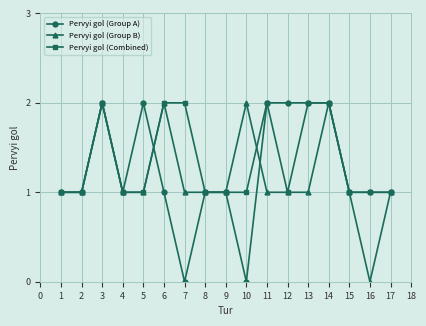

Reading left to right, extract all data points from this chart.

Pervyi gol (Group A): 1	1	2	1	2	1	0	1	1	0	2	2	2	2	1	1	1
Pervyi gol (Group B): 1	1	2	1	1	2	1	1	1	2	1	1	1	2	1	0	1
Pervyi gol (Combined): 1	1	2	1	1	2	2	1	1	1	2	1	2	2	1	1	1